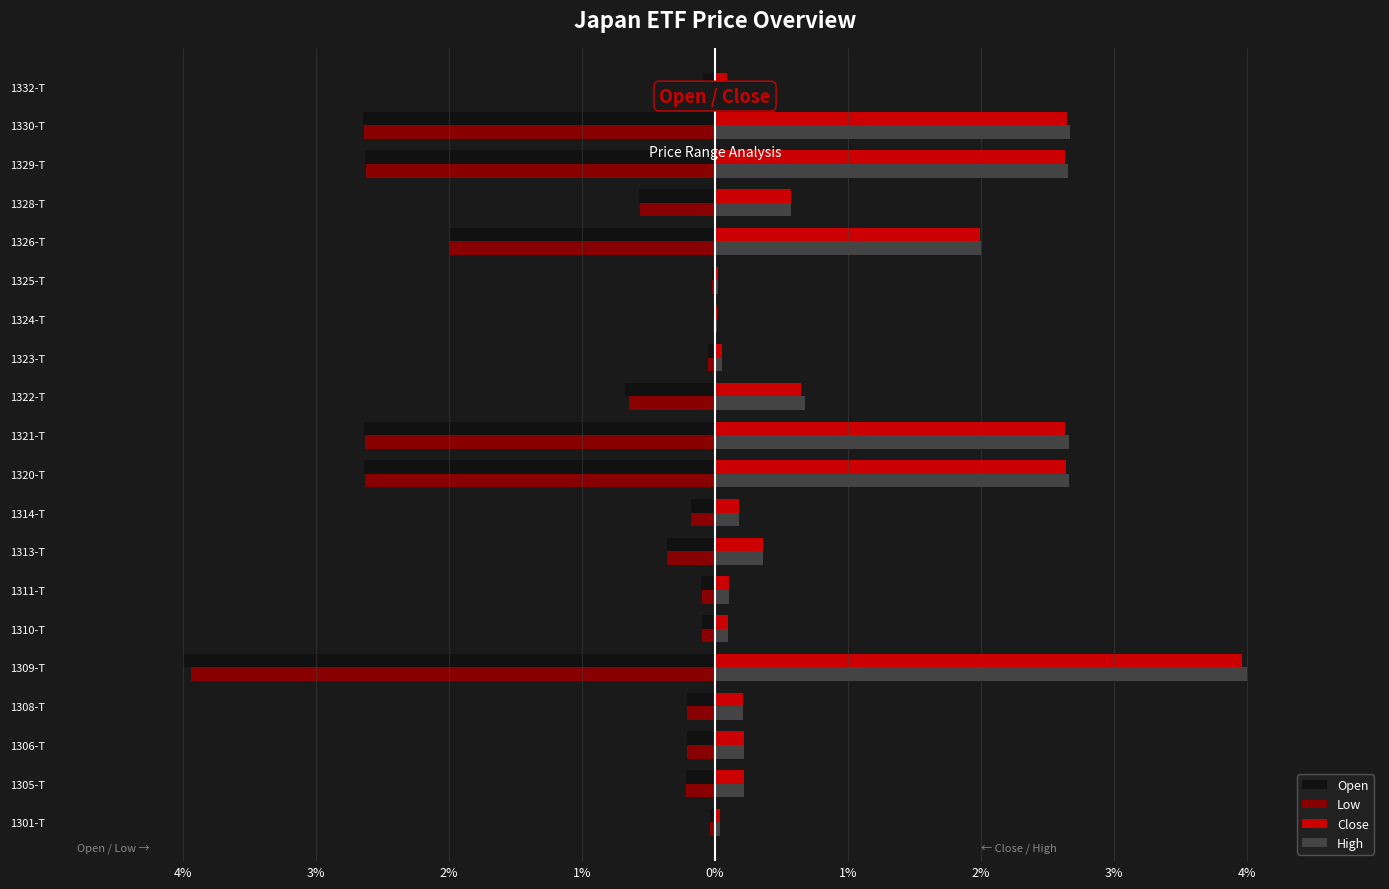

What are all the series names shown in the legend?

Open, Low, Close, High